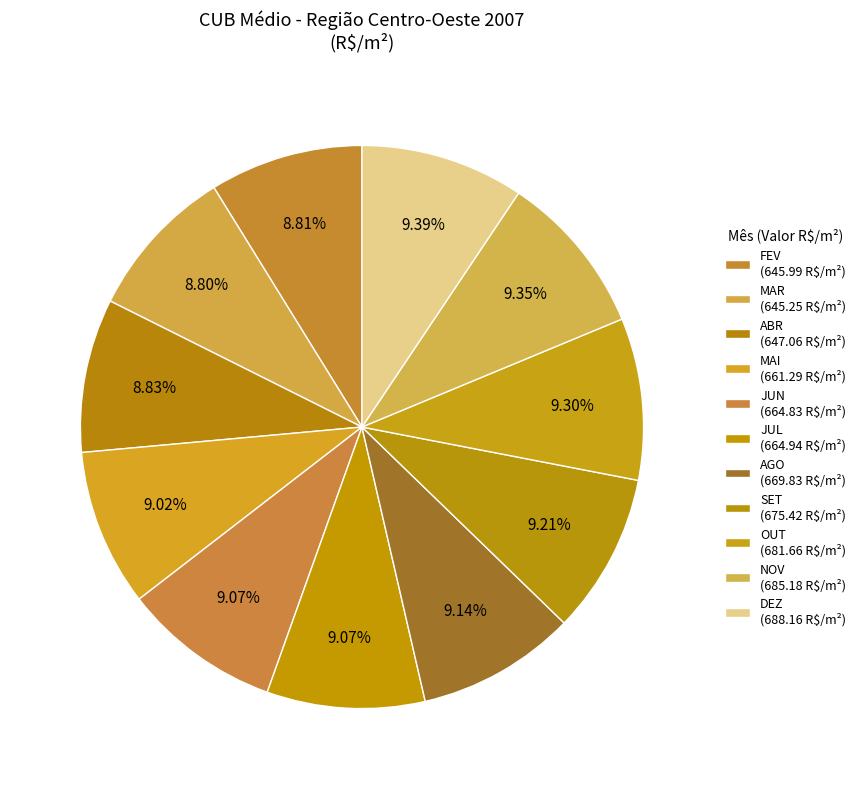

The NOV slice represents 4% of the pie. True or false?

False